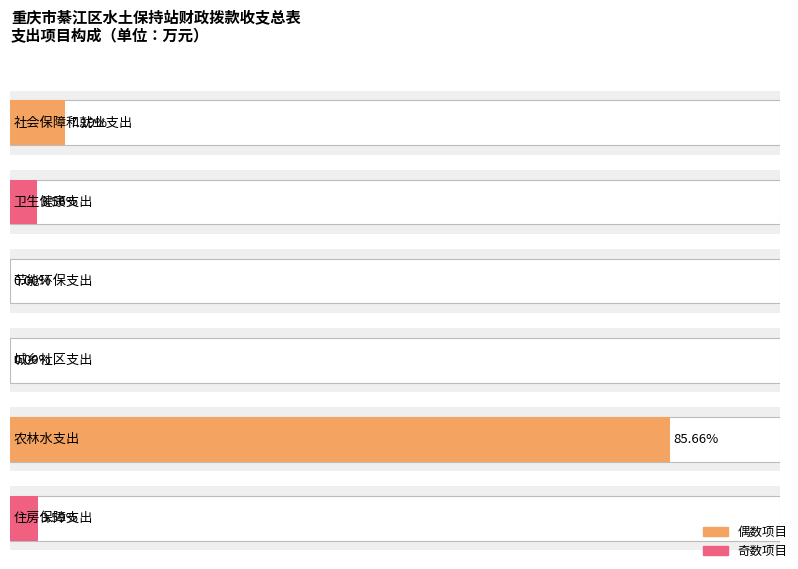

Where does the data first go above 2?

社会保障和就业支出